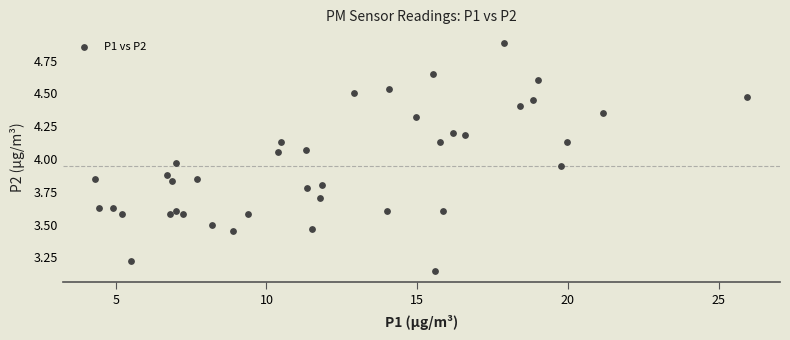

What is the range of X values (max minus min)?

21.6